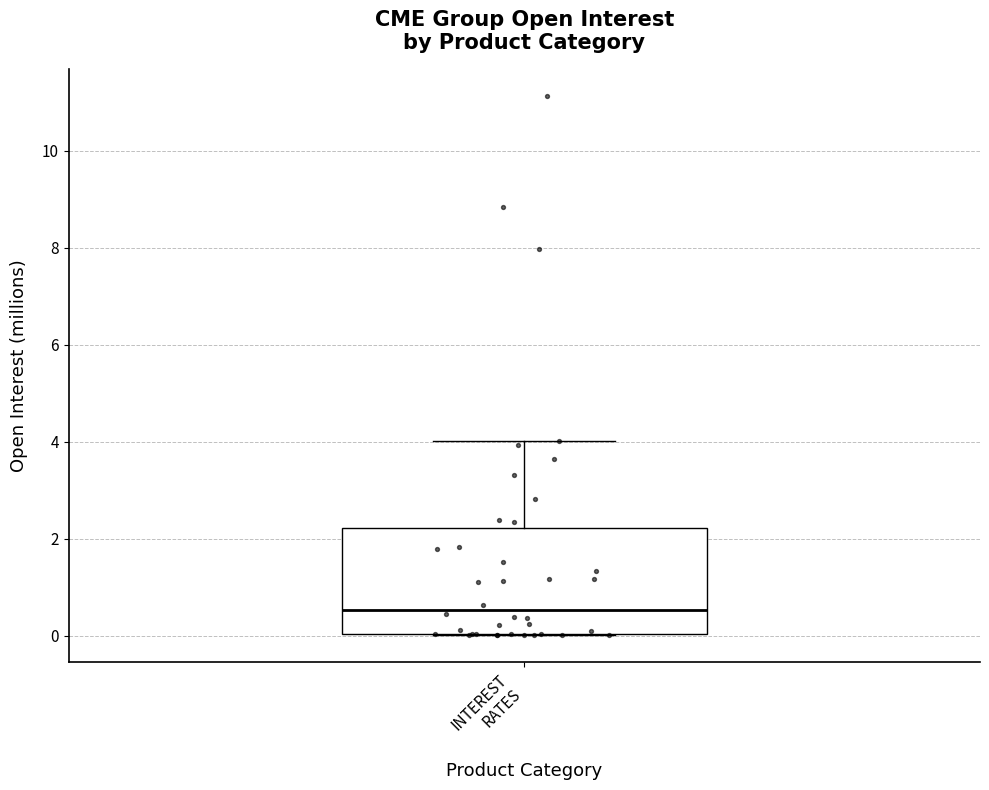

Where does the median line of the box for INTEREST RATES sit on the y-axis? The values are not printed on the chart, so give them approximately, as read against the axis.

0.6